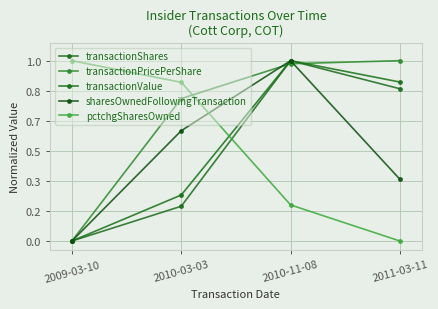

Where is sharesOwnedFollowingTransaction nearest to the value 0?

2009-03-10